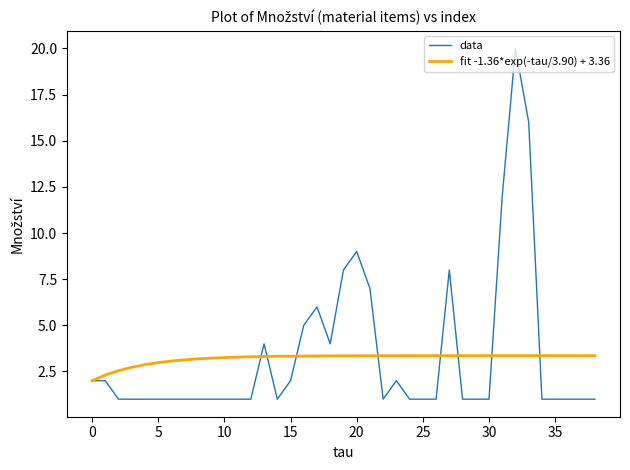

Rank the series by their maximum value, from highest to lowest.

data, fit -1.36*exp(-tau/3.90) + 3.36